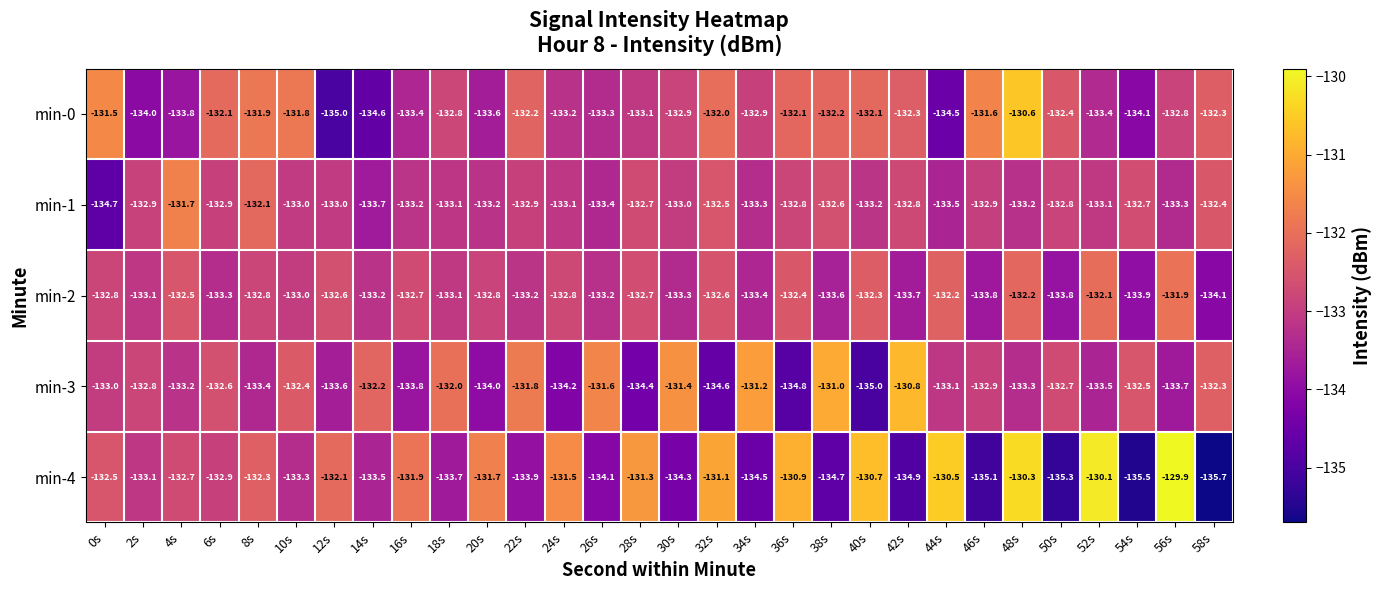

What is the difference between the highest and lowest values at 34s?

3.3